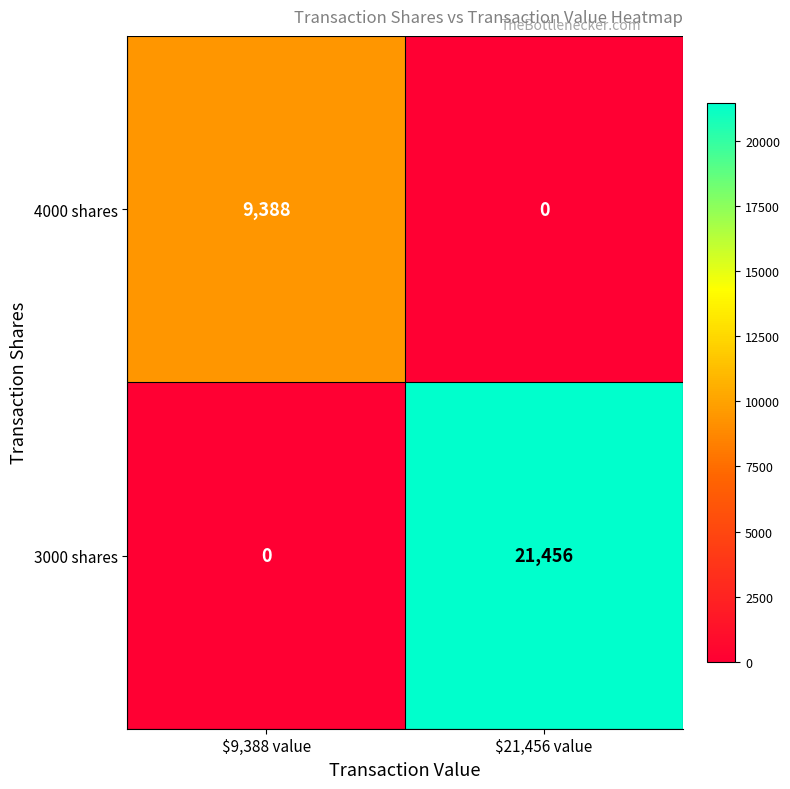

How many series are shown in this chart?

2